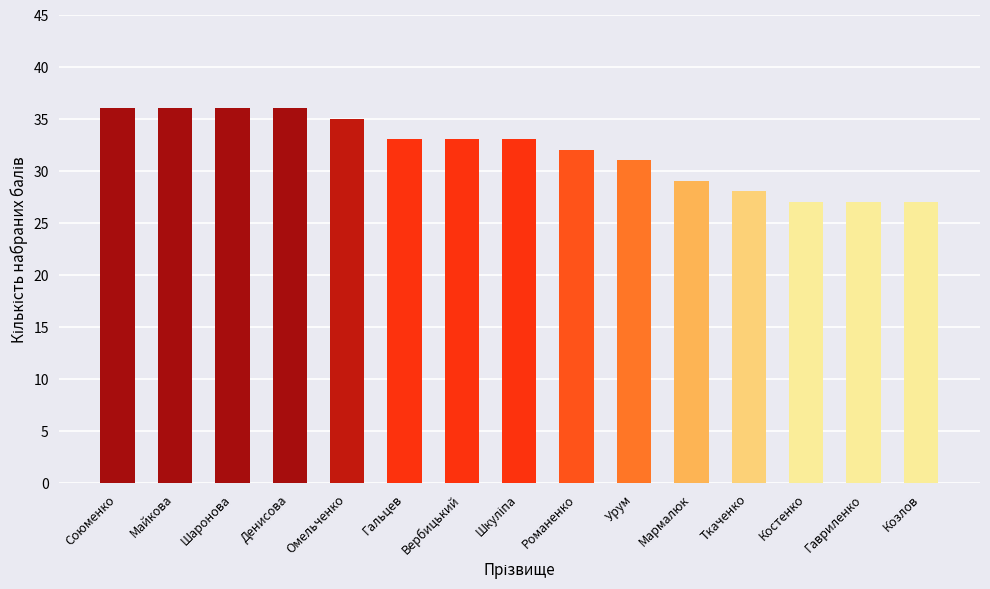

Where is the data nearest to the value 31?

Урум